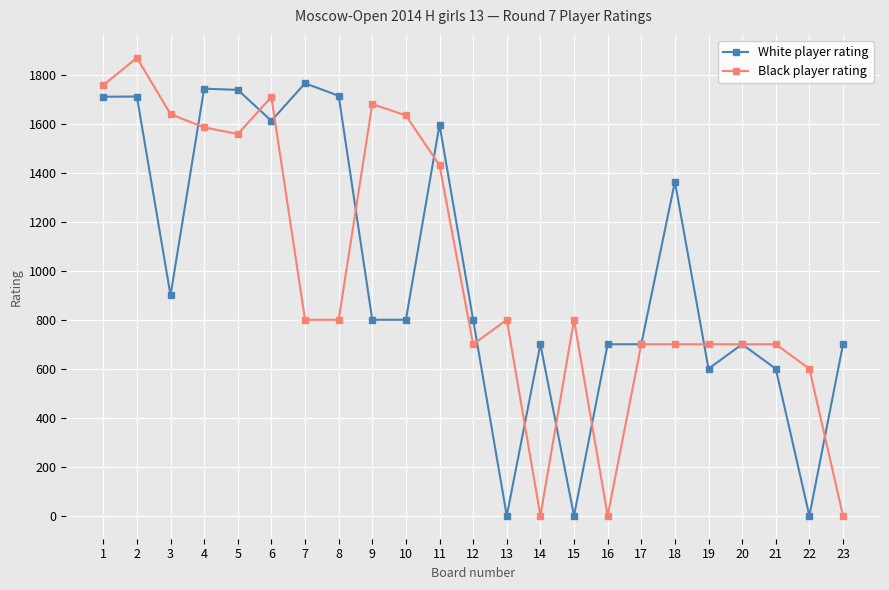

Which category has the highest value in the White player rating series?

7